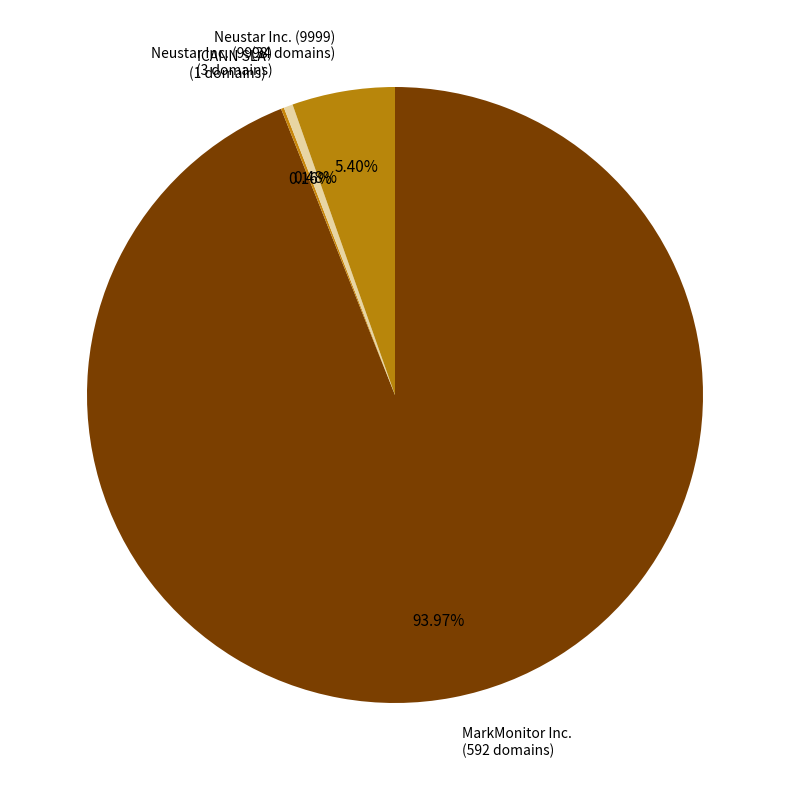

Is there a majority slice in this chart?

Yes